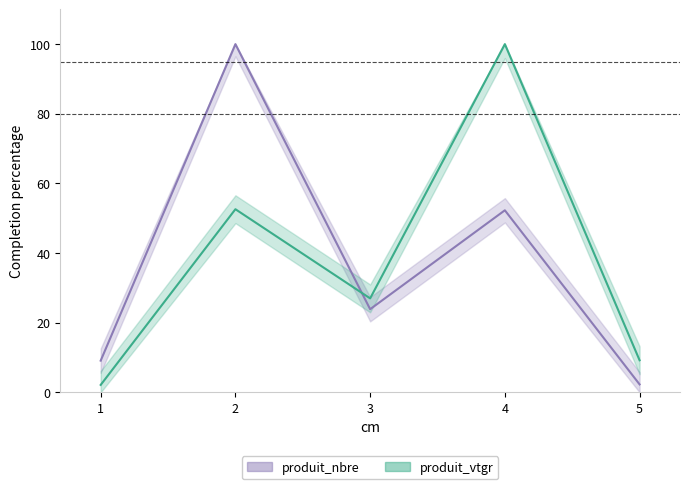

Between 1 and 4, which series saw the biggest shift?

produit_vtgr